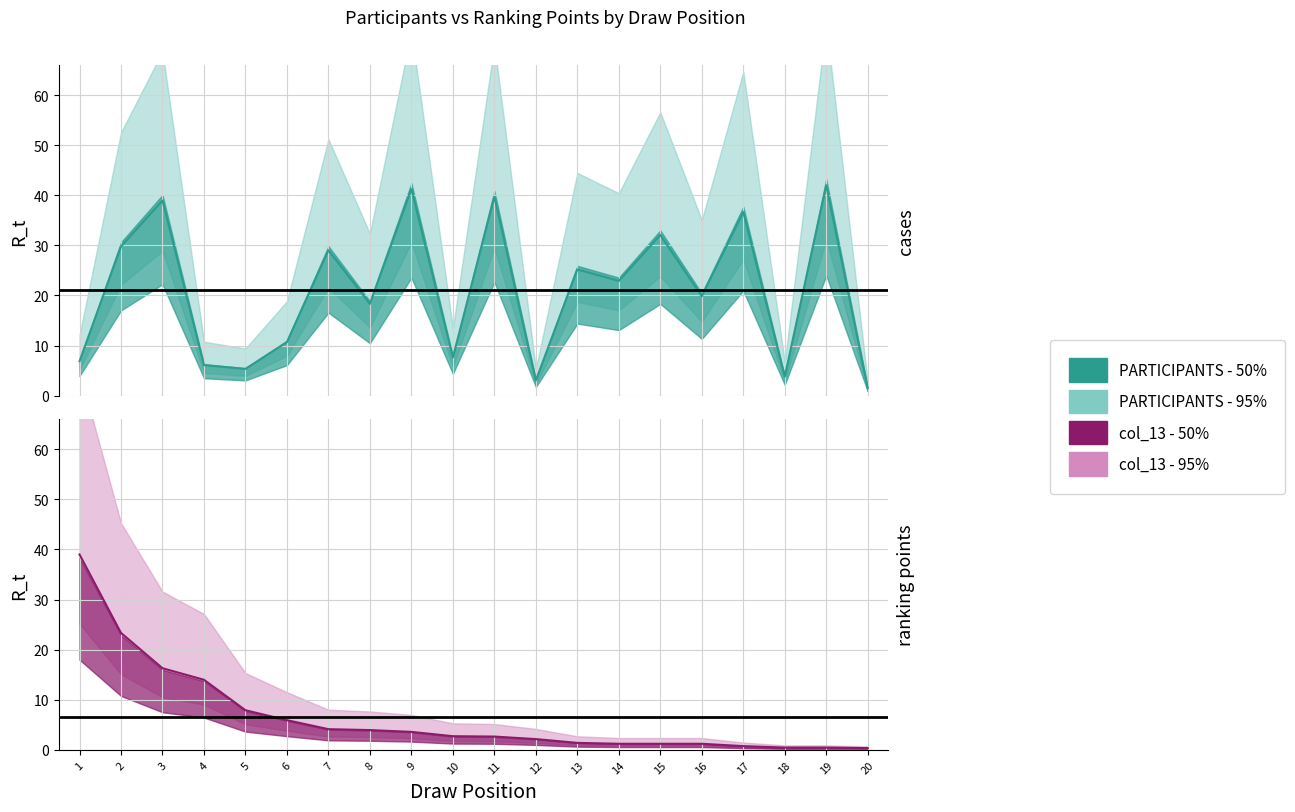

Where does the col_13 series first go above 2?

1